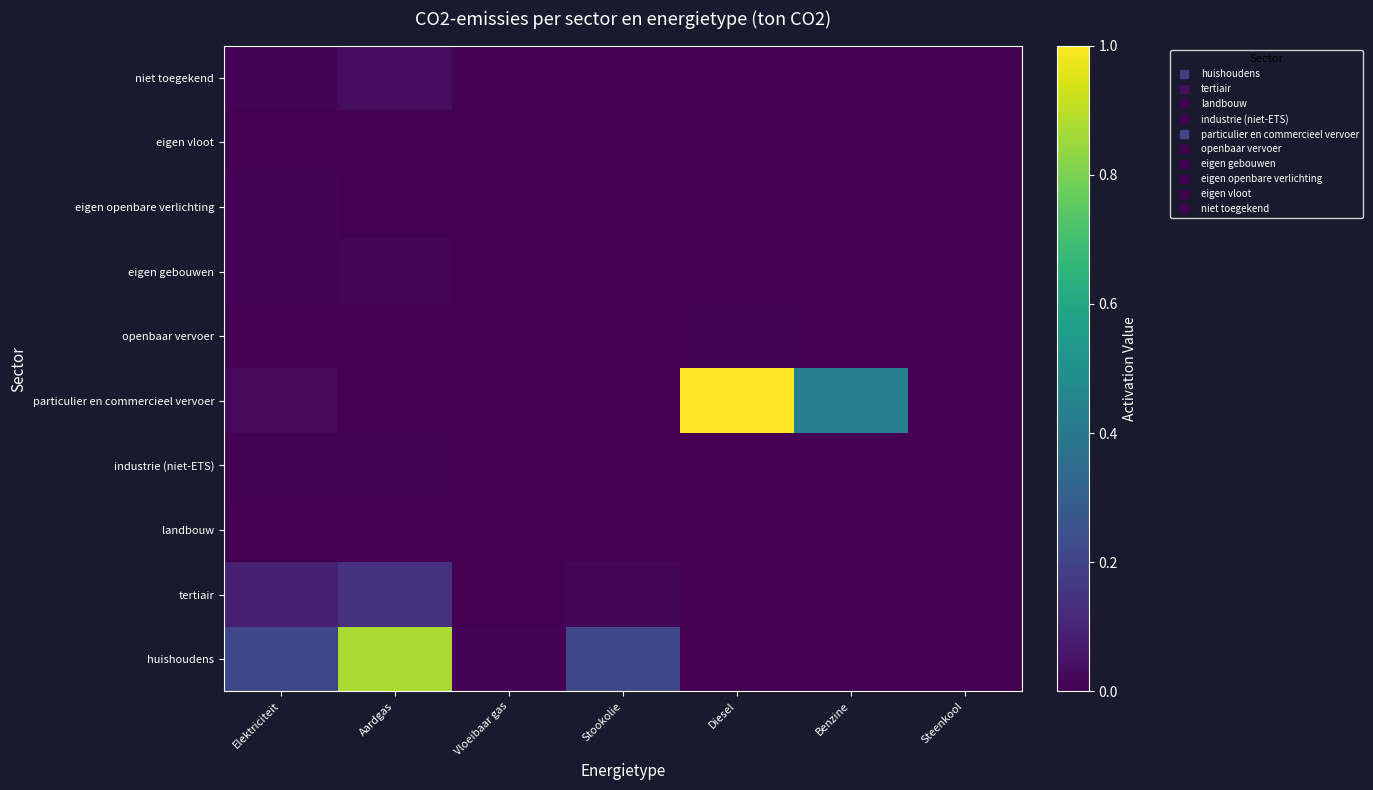

At which category is the sum across all series the highest?

Aardgas